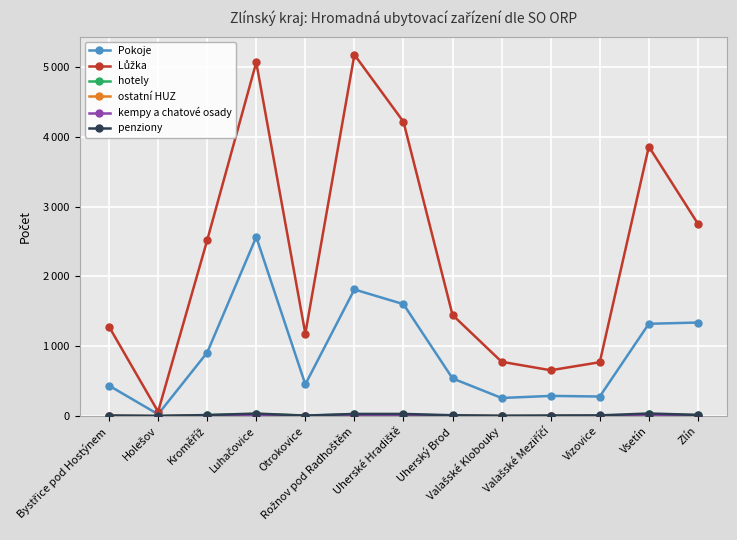

List the labels in order of Pokoje value, largest first.

Luhačovice, Rožnov pod Radhoštěm, Uherské Hradiště, Zlín, Vsetín, Kroměříž, Uherský Brod, Otrokovice, Bystřice pod Hostýnem, Valašské Meziříčí, Vizovice, Valašské Klobouky, Holešov